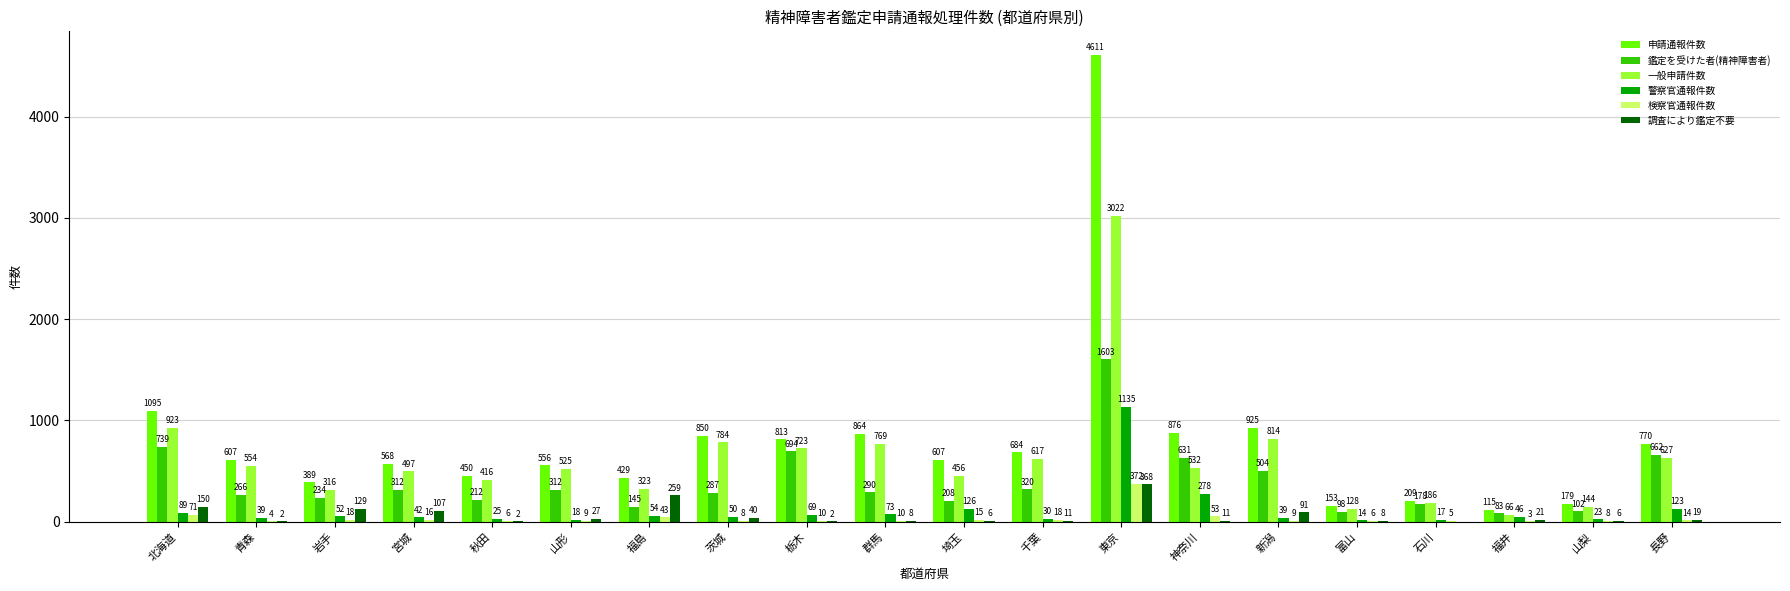

Does the chart contain stacked bars?

No